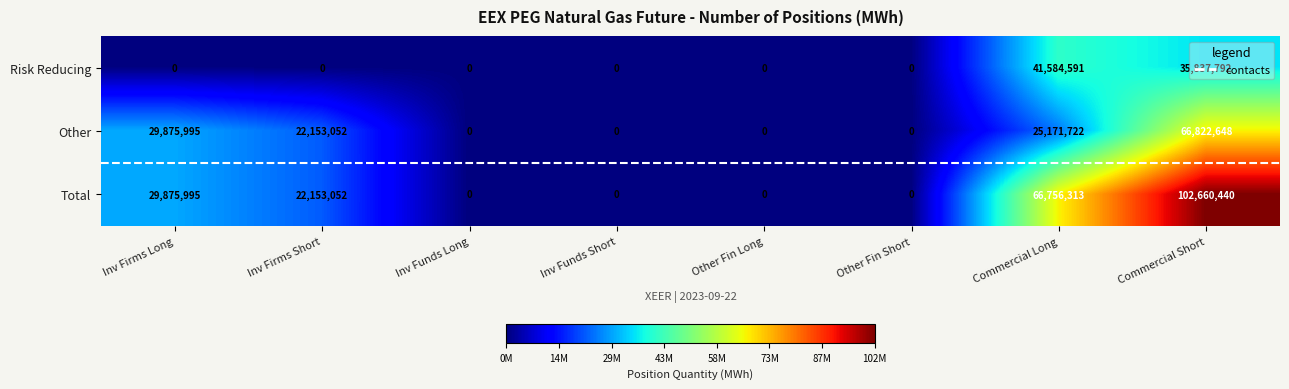

How many positive values does the Other series have?

4